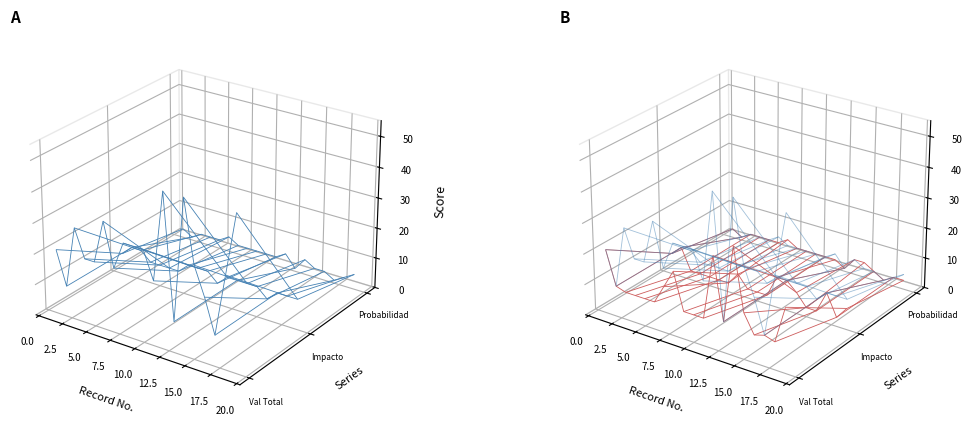

Reading right to left, extract all data points from this chart.

Valor Total Inherente: 19=50	18=30	17=10	16=21	15=30	14=50	13=10	12=50	11=21	10=30	9=30	8=30	7=21	6=35	5=21	4=21	3=30	2=10	1=21
Puntaje Impacto Inherente: 19=10	18=10	17=10	16=7	15=10	14=10	13=10	12=10	11=7	10=10	9=10	8=10	7=7	6=7	5=7	4=7	3=10	2=10	1=7
Puntaje Probabilidad Inherente: 19=5	18=3	17=1	16=3	15=3	14=5	13=1	12=5	11=3	10=3	9=3	8=3	7=3	6=5	5=3	4=3	3=3	2=1	1=3
Valor Total Residual: 19=21	18=9	17=10	16=9	15=15	14=35	13=10	12=30	11=9	10=9	9=9	8=21	7=15	6=9	5=9	4=9	3=9	2=10	1=21
Puntaje Impacto Residual: 19=7	18=3	17=10	16=3	15=3	14=7	13=10	12=10	11=3	10=3	9=3	8=7	7=3	6=3	5=3	4=3	3=3	2=10	1=7
Puntaje Probabilidad Residual: 19=3	18=3	17=1	16=3	15=5	14=5	13=1	12=3	11=3	10=3	9=3	8=3	7=5	6=3	5=3	4=3	3=3	2=1	1=3